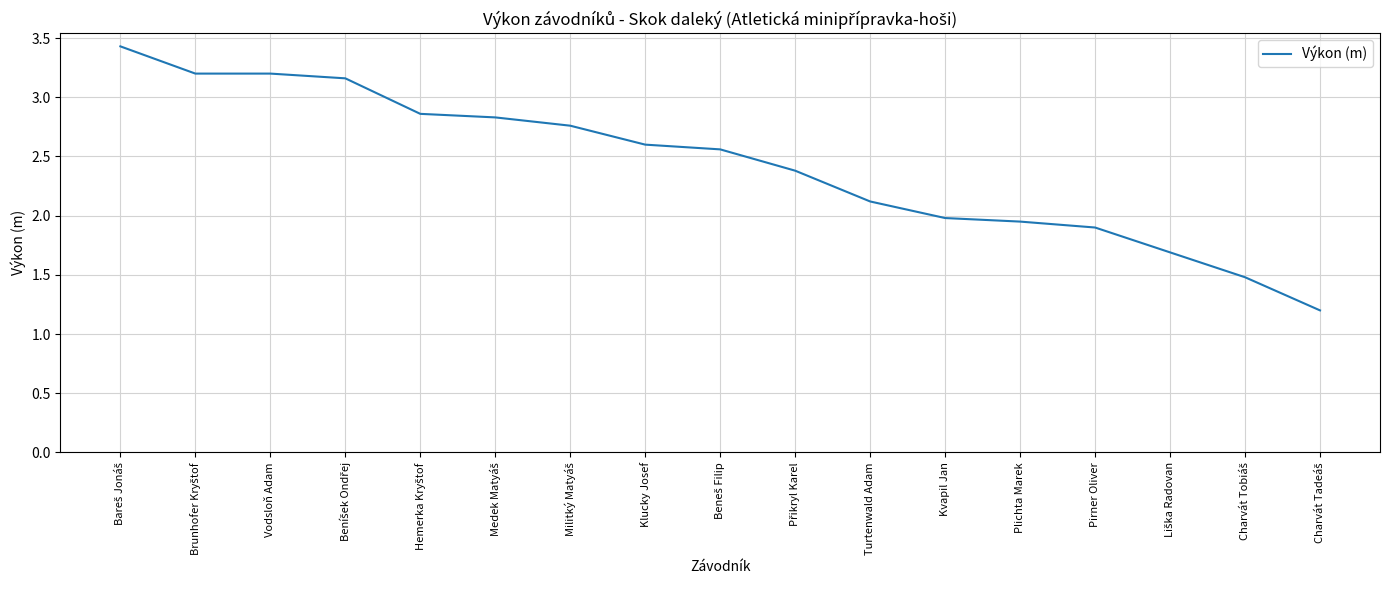

Which has a higher value, Pirner Oliver or Kvapil Jan?

Kvapil Jan